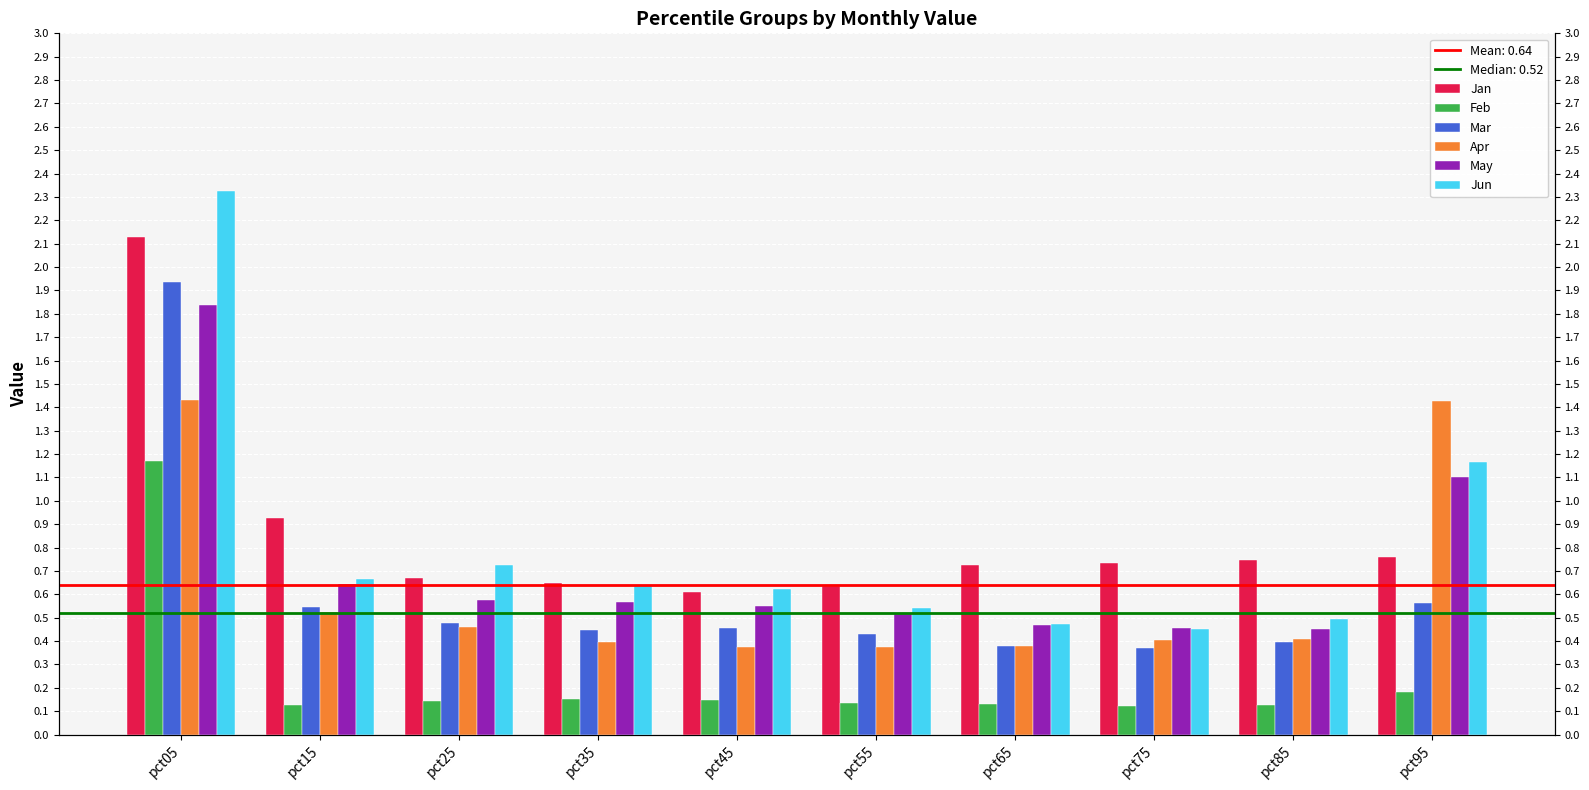

What are all the series names shown in the legend?

Jan, Feb, Mar, Apr, May, Jun